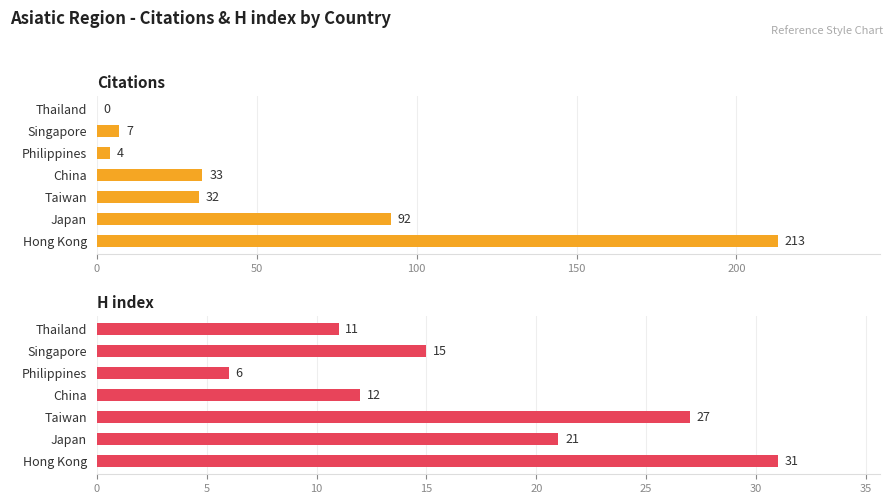

What are all the series names shown in the legend?

Citations, H index